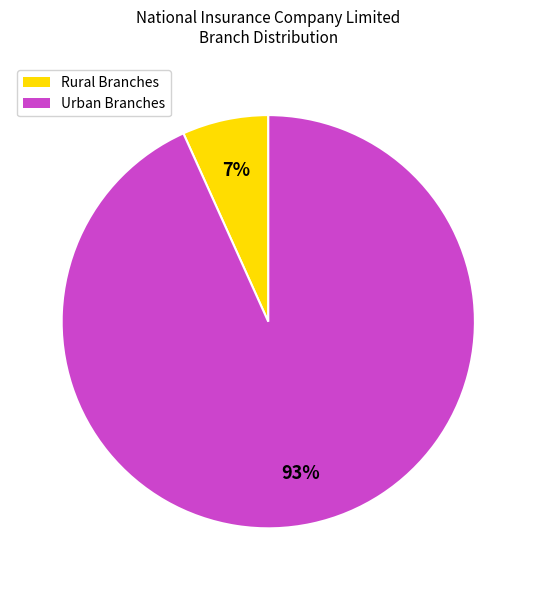

How many slices are in this pie chart?

2